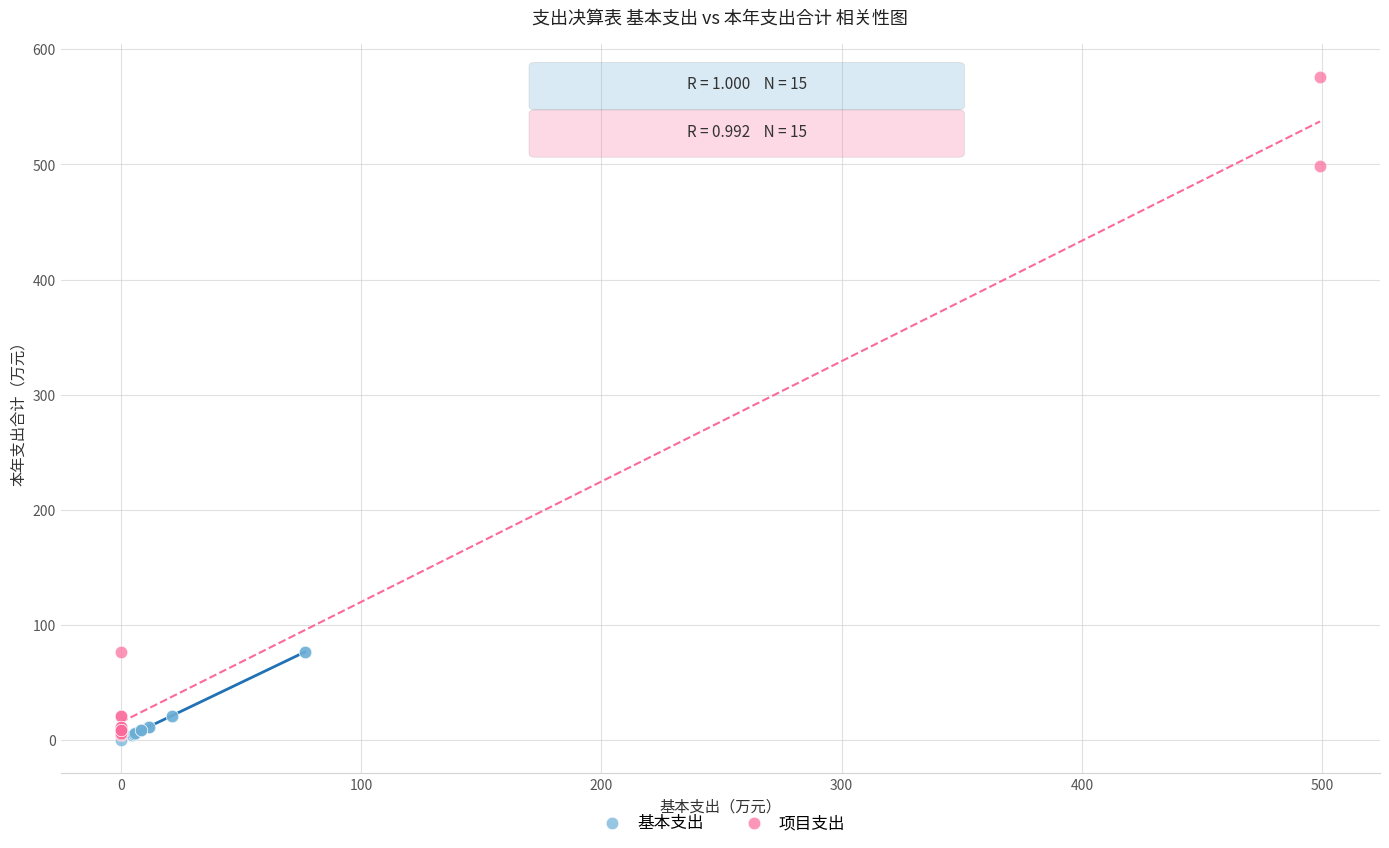

Which series reaches the maximum Y coordinate?

项目支出